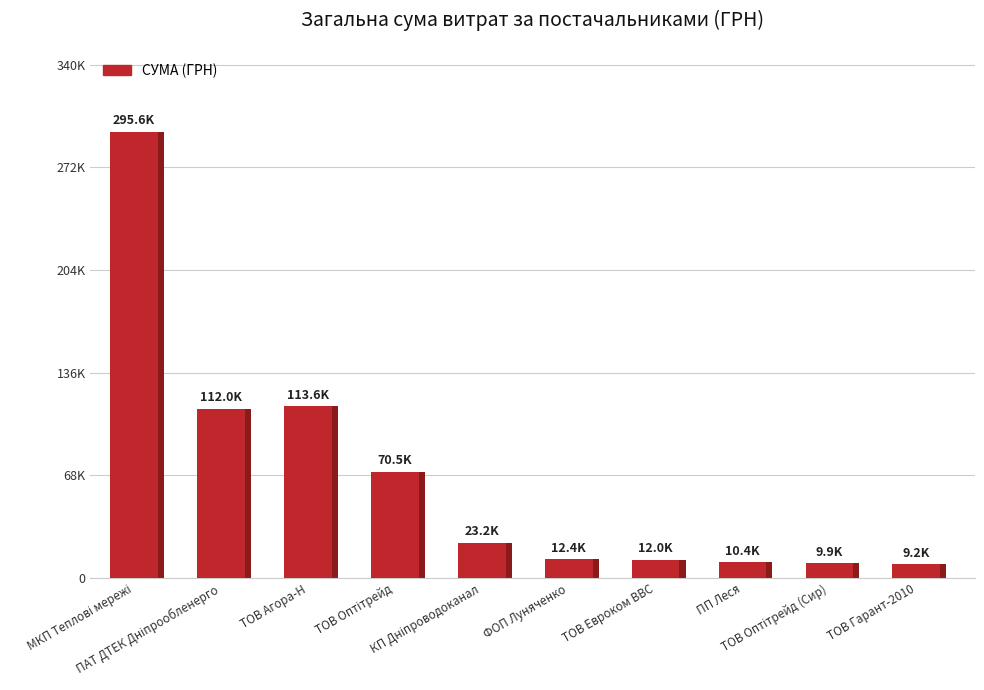

Does the chart contain any negative values?

No